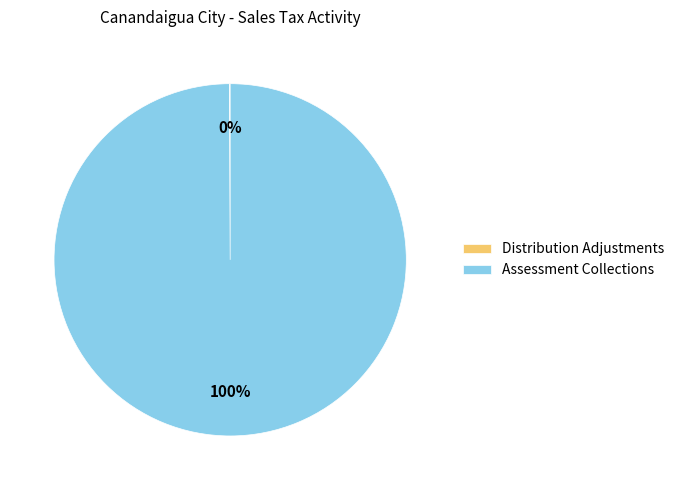

Which slice is the largest?

Assessment Collections